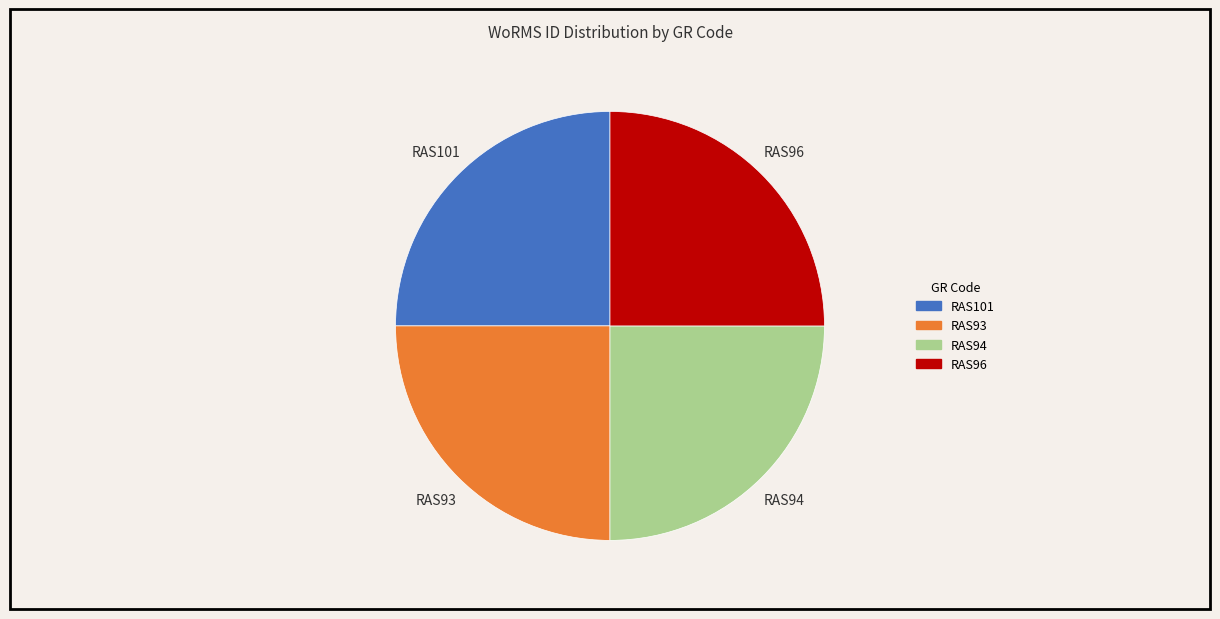

The RAS93 slice represents 25% of the pie. True or false?

True